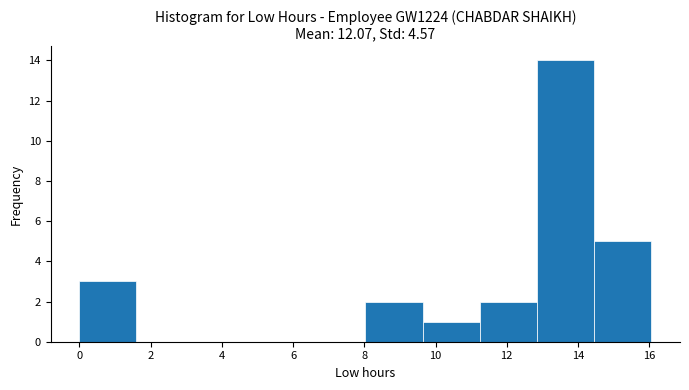

Reading left to right, list every bar in this chart as the range it spans on the x-axis followed by its height. Neither the bar edges nor the heights are printed on the chart, so give them approximately, as read against the axes.

0.0 to 1.6: 3
1.6 to 3.2: 0
3.2 to 4.8: 0
4.8 to 6.4: 0
6.4 to 8.0: 0
8.0 to 9.6: 2
9.6 to 11.2: 1
11.2 to 12.8: 2
12.8 to 14.4: 14
14.4 to 16.0: 5